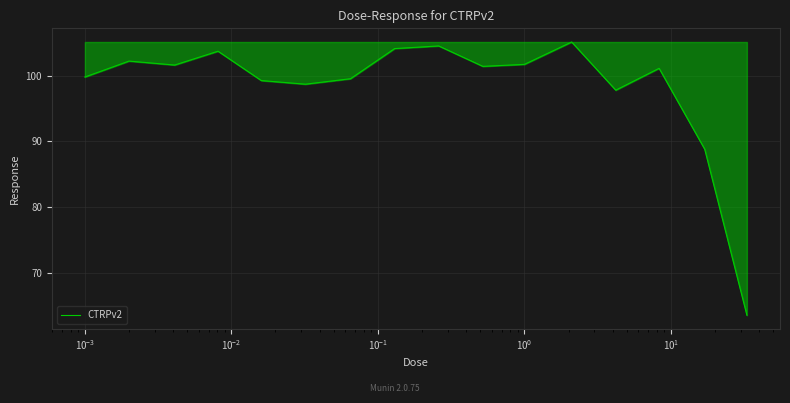

What is the sum of all values?

1572.8